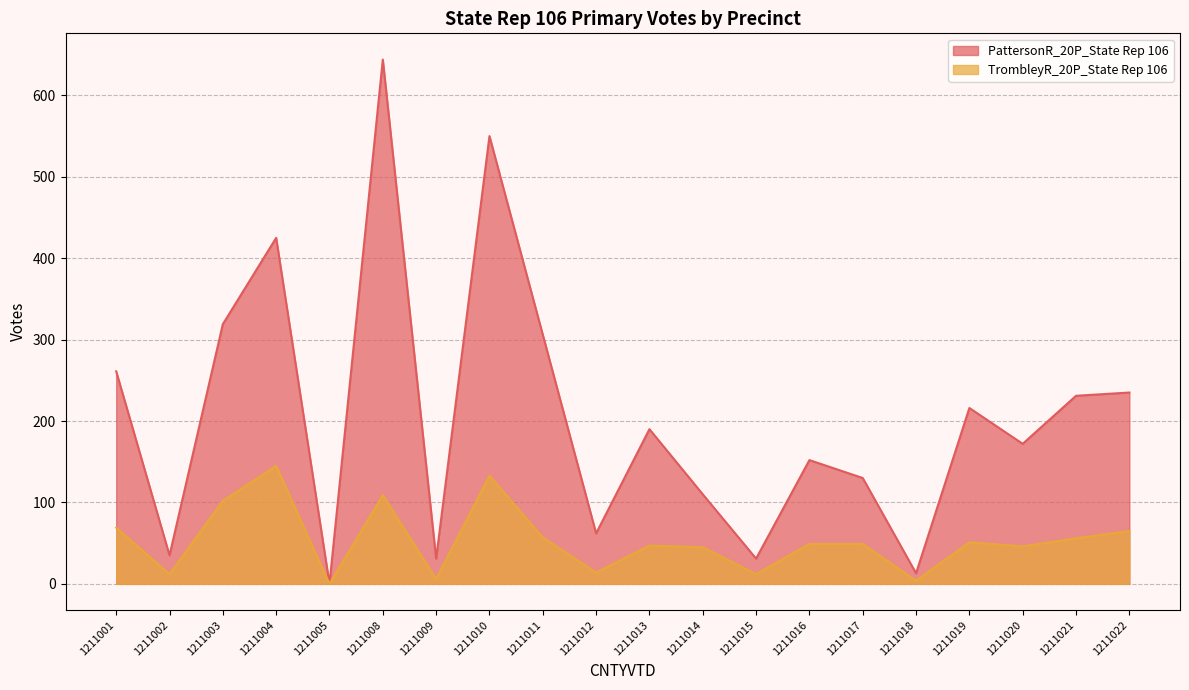

The value of TrombleyR_20P_State Rep 106 at 1211013 is 47. True or false?

True